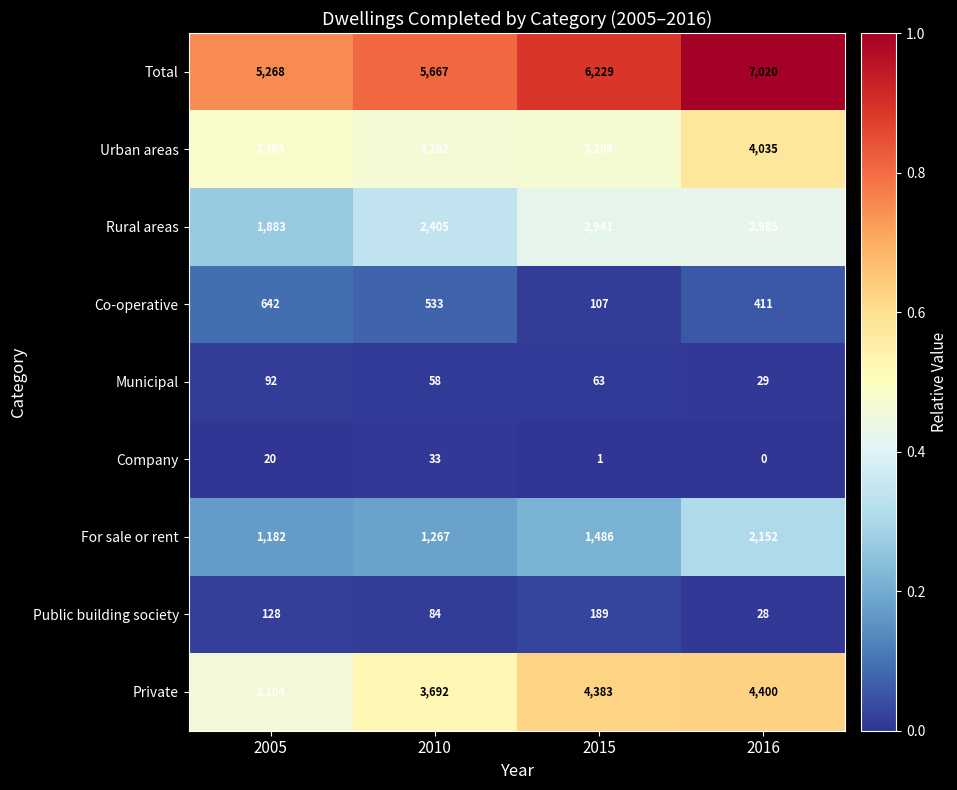

Which series has the widest spread of values?

Total